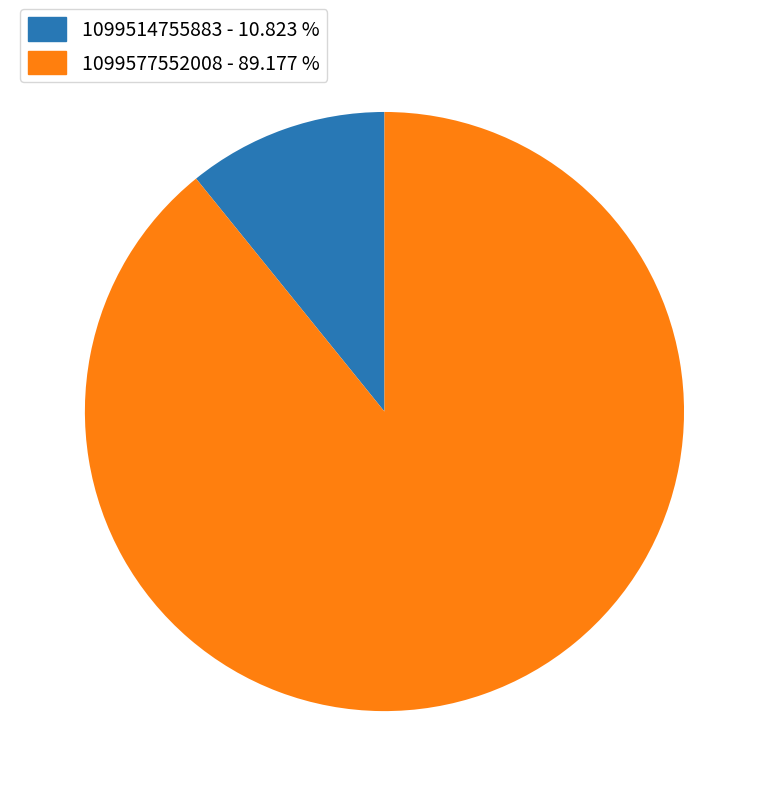

Is it true that 1099514755883 is 3% of the pie?

False